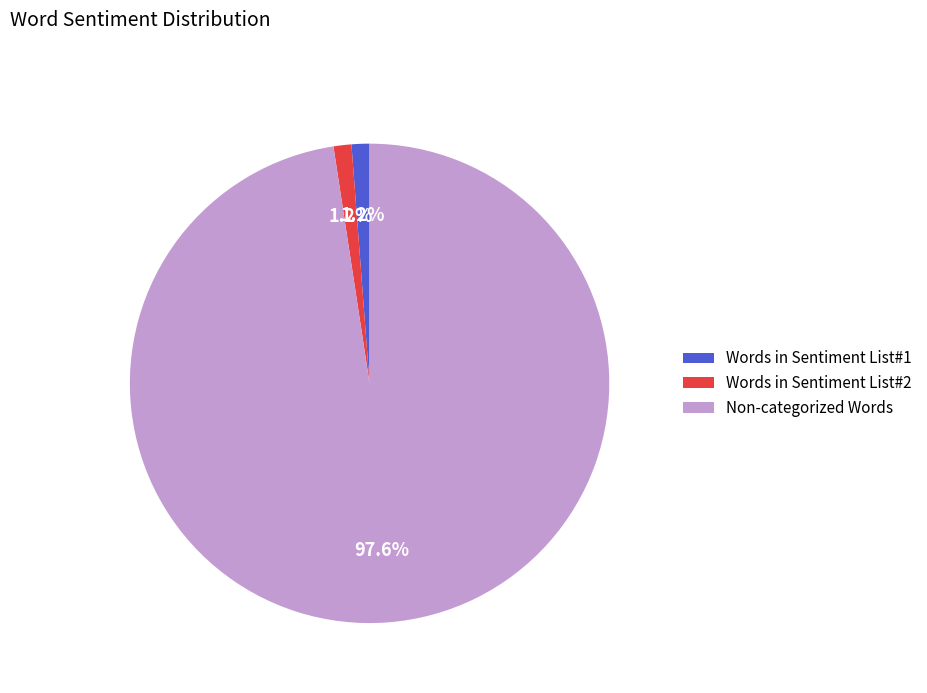

Combined, what portion of the pie is Non-categorized Words and Words in Sentiment List#1?

98.8%